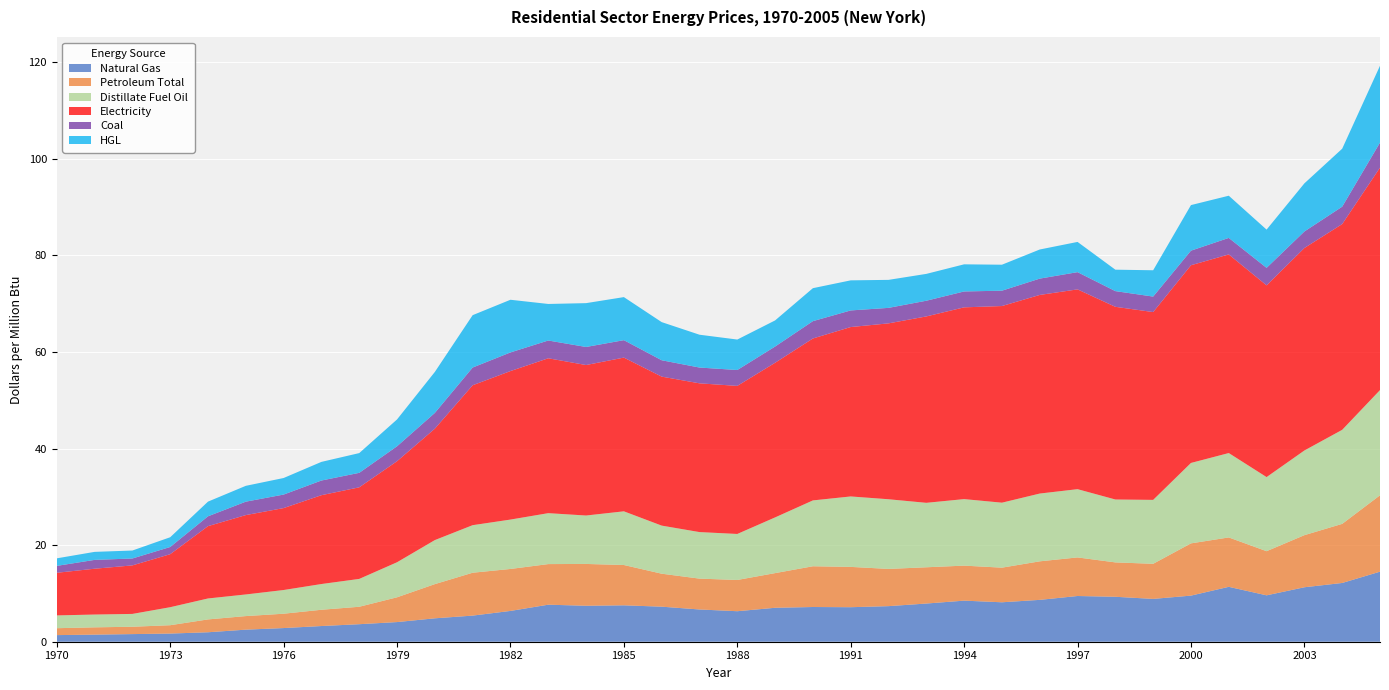

Reading left to right, extract all data points from this chart.

Natural Gas: 1970=1.4	1971=1.5	1972=1.6	1973=1.7	1974=2.0	1975=2.5	1976=2.8	1977=3.2	1978=3.6	1979=4.1	1980=4.8	1981=5.4	1982=6.4	1983=7.7	1984=7.5	1985=7.5	1986=7.3	1987=6.7	1988=6.3	1989=7.0	1990=7.2	1991=7.2	1992=7.4	1993=7.9	1994=8.5	1995=8.2	1996=8.7	1997=9.5	1998=9.3	1999=8.9	2000=9.6	2001=11.4	2002=9.6	2003=11.3	2004=12.2	2005=14.5
Petroleum Total: 1970=1.4	1971=1.5	1972=1.5	1973=1.7	1974=2.7	1975=2.8	1976=3.0	1977=3.4	1978=3.6	1979=5.1	1980=7.1	1981=8.9	1982=8.7	1983=8.4	1984=8.7	1985=8.3	1986=6.8	1987=6.4	1988=6.5	1989=7.2	1990=8.4	1991=8.3	1992=7.7	1993=7.5	1994=7.2	1995=7.2	1996=8.0	1997=8.0	1998=7.1	1999=7.3	2000=10.8	2001=10.2	2002=9.1	2003=10.8	2004=12.2	2005=15.8
Distillate Fuel Oil: 1970=2.6	1971=2.6	1972=2.7	1973=3.7	1974=4.3	1975=4.5	1976=4.9	1977=5.3	1978=5.8	1979=7.3	1980=9.1	1981=9.8	1982=10.2	1983=10.6	1984=10.0	1985=11.1	1986=10.0	1987=9.6	1988=9.5	1989=11.5	1990=13.6	1991=14.6	1992=14.4	1993=13.3	1994=13.8	1995=13.5	1996=14.0	1997=14.1	1998=13.0	1999=13.2	2000=16.7	2001=17.5	2002=15.3	2003=17.5	2004=19.5	2005=21.8
Electricity: 1970=8.8	1971=9.5	1972=10.1	1973=11.0	1974=15.0	1975=16.4	1976=17.0	1977=18.4	1978=19.0	1979=20.9	1980=23.1	1981=29.0	1982=30.8	1983=32.1	1984=31.2	1985=31.8	1986=30.9	1987=30.8	1988=30.7	1989=32.0	1990=33.5	1991=35.1	1992=36.4	1993=38.6	1994=39.7	1995=40.7	1996=41.1	1997=41.4	1998=39.9	1999=38.9	2000=41.0	2001=41.1	2002=39.7	2003=41.9	2004=42.6	2005=46.1
Coal: 1970=1.4	1971=1.8	1972=1.4	1973=1.5	1974=2.0	1975=2.8	1976=2.8	1977=3.0	1978=3.0	1979=3.1	1980=3.3	1981=3.7	1982=3.9	1983=3.7	1984=3.7	1985=3.6	1986=3.4	1987=3.3	1988=3.3	1989=3.4	1990=3.6	1991=3.4	1992=3.2	1993=3.2	1994=3.3	1995=3.2	1996=3.4	1997=3.6	1998=3.2	1999=3.2	2000=3.0	2001=3.4	2002=3.6	2003=3.4	2004=3.6	2005=5.2
HGL: 1970=1.6	1971=1.7	1972=1.6	1973=2.0	1974=3.0	1975=3.3	1976=3.4	1977=3.9	1978=4.1	1979=5.6	1980=8.5	1981=10.8	1982=10.9	1983=7.6	1984=9.1	1985=8.9	1986=7.9	1987=6.8	1988=6.3	1989=5.4	1990=6.8	1991=6.2	1992=5.8	1993=5.6	1994=5.6	1995=5.4	1996=6.0	1997=6.3	1998=4.4	1999=5.5	2000=9.4	2001=8.7	2002=7.9	2003=10.0	2004=12.0	2005=15.9